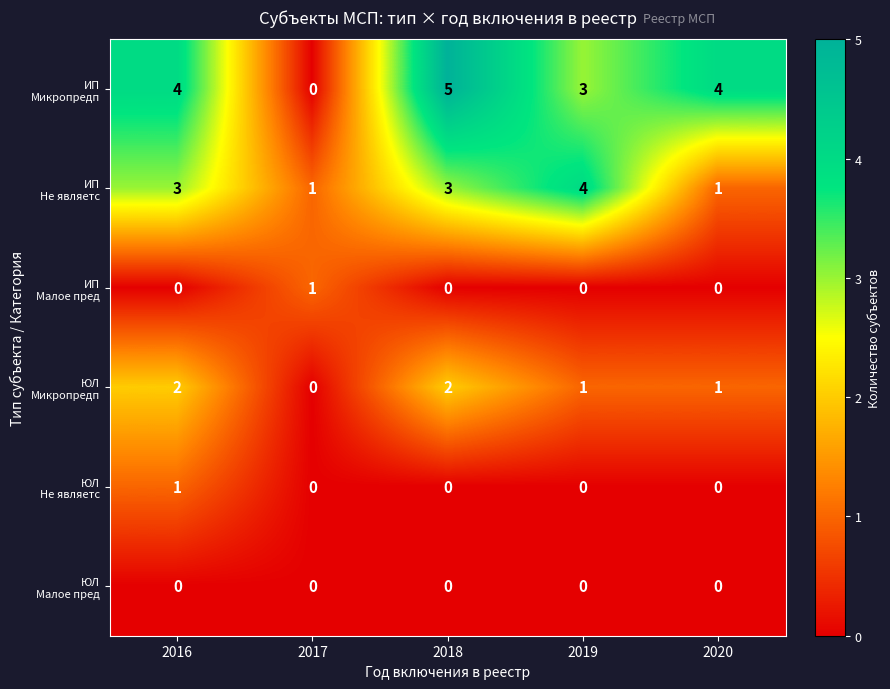

Count the number of categories in the chart.

5